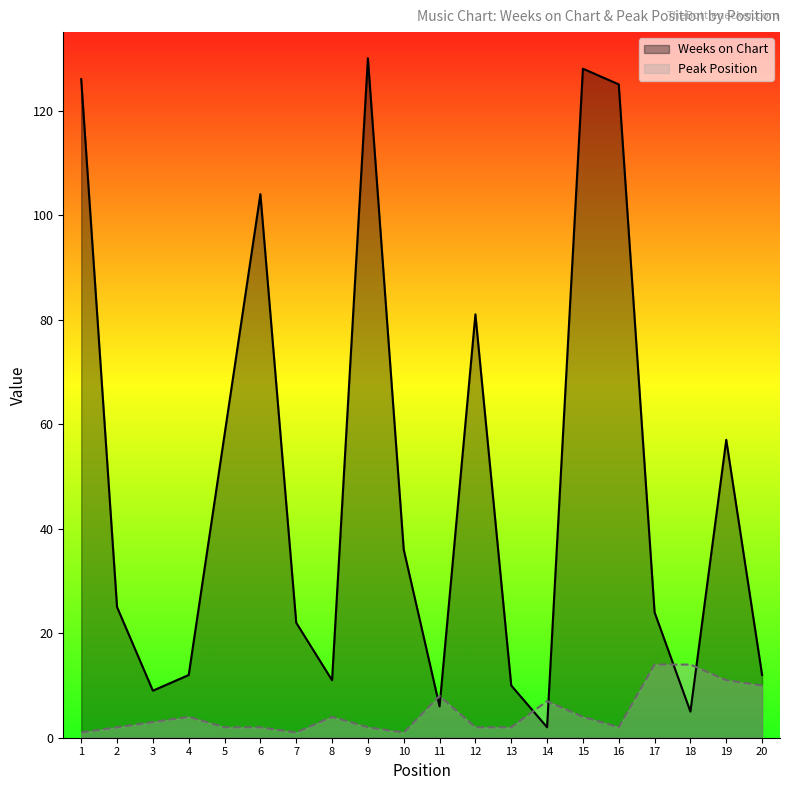

Which series has the largest range (max minus min)?

Weeks on Chart